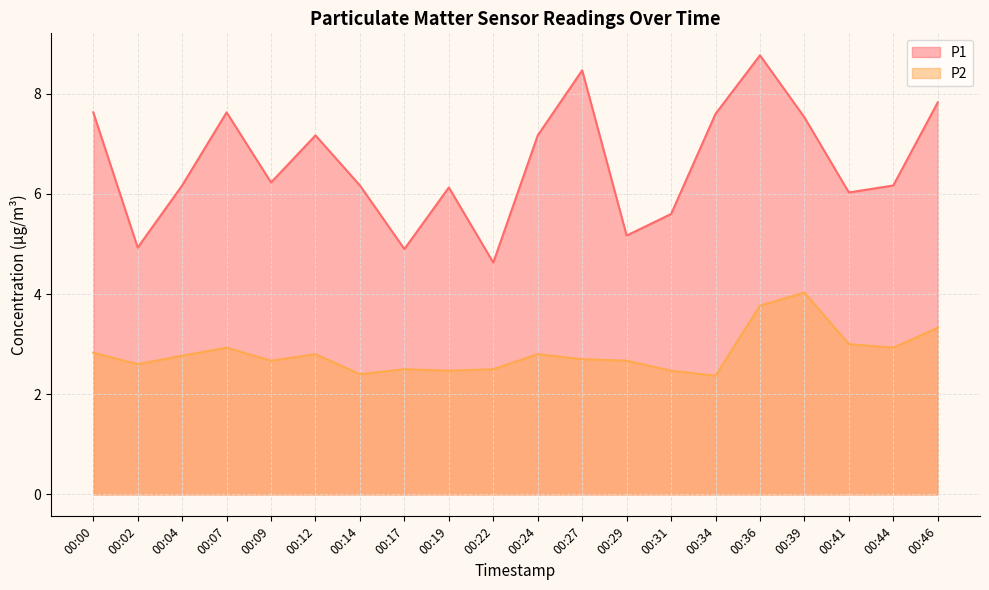

Rank the series by their average value, from highest to lowest.

P1, P2